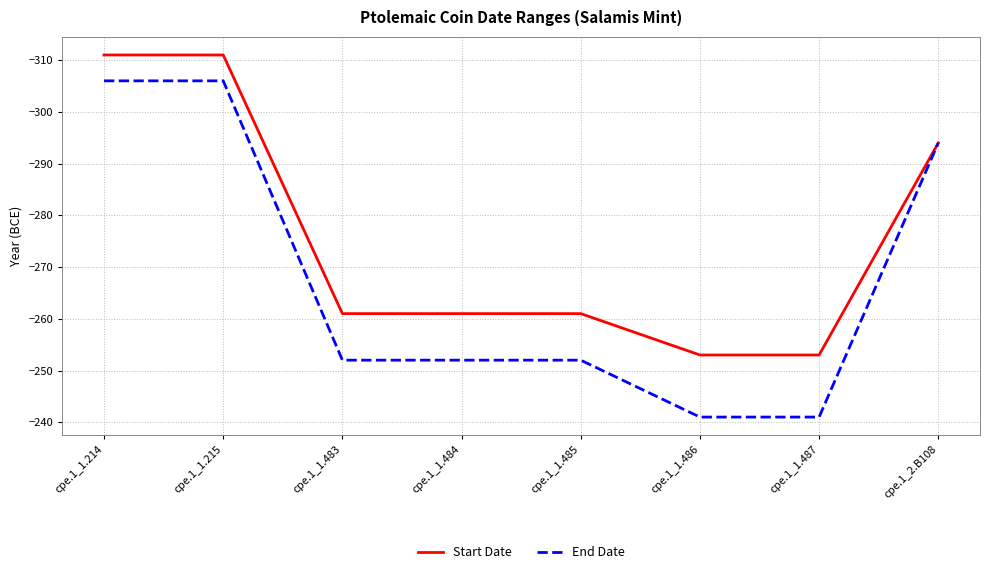

What is the greatest value displayed?

-241